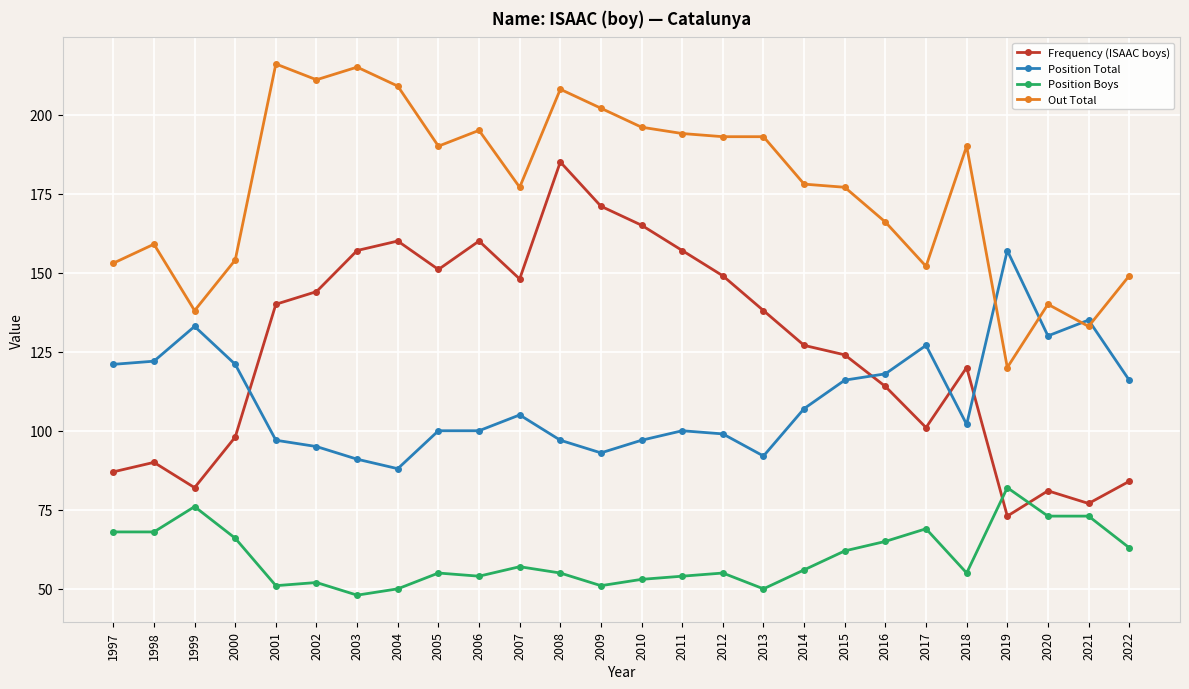

Where is the first local maximum for Position Boys?

1999